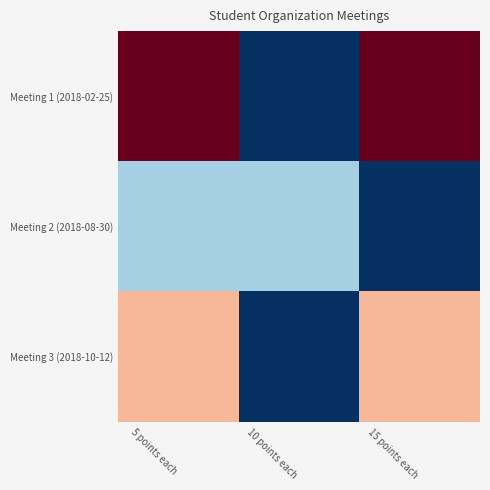

Which has a higher value, 15 points each or 10 points each?

15 points each